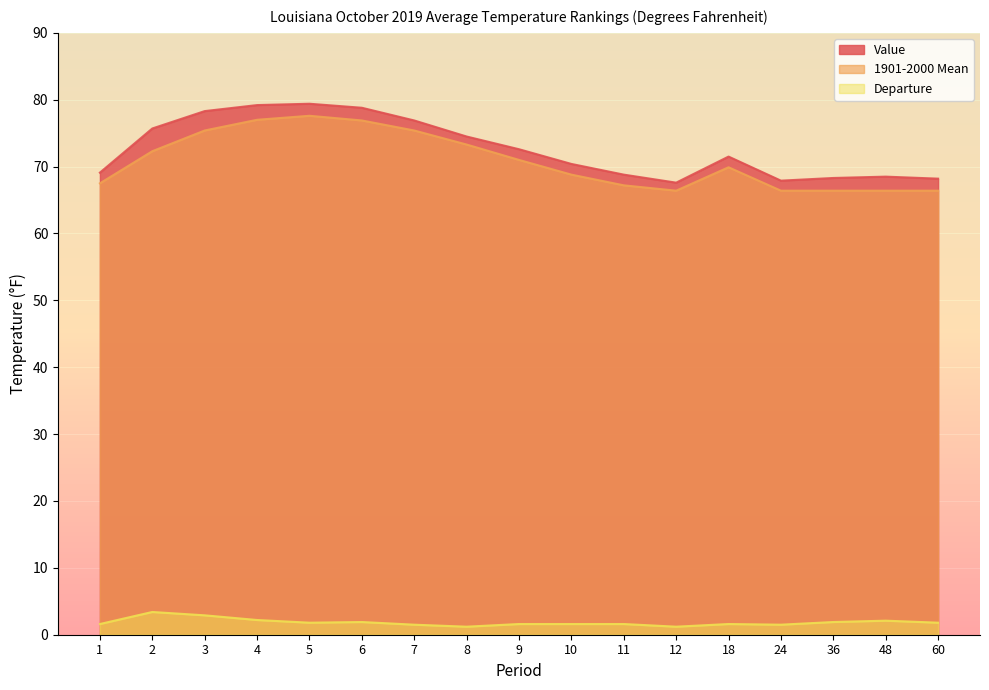

What is the sum of all Value values?

1235.7